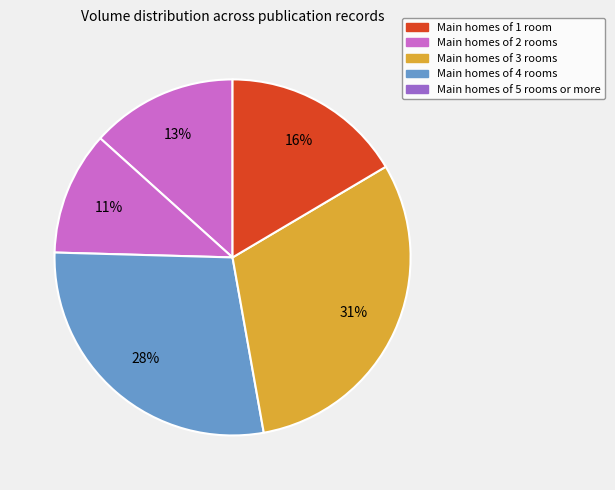

How many segments does this pie chart have?

5